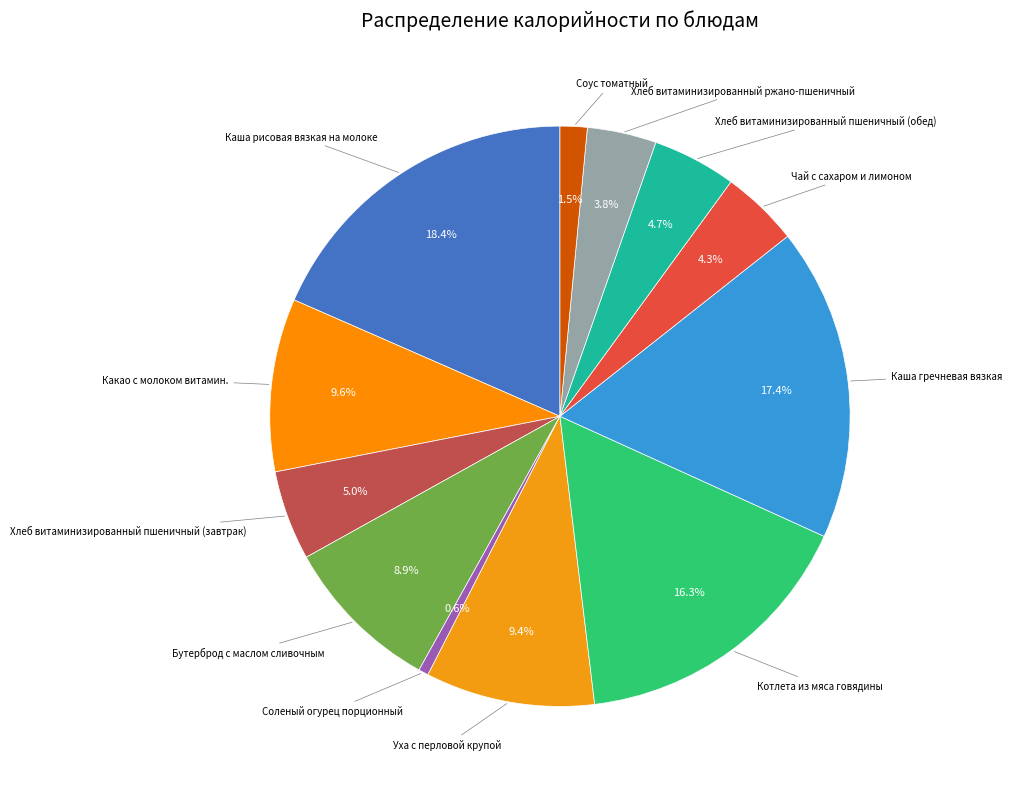

How many segments does this pie chart have?

12